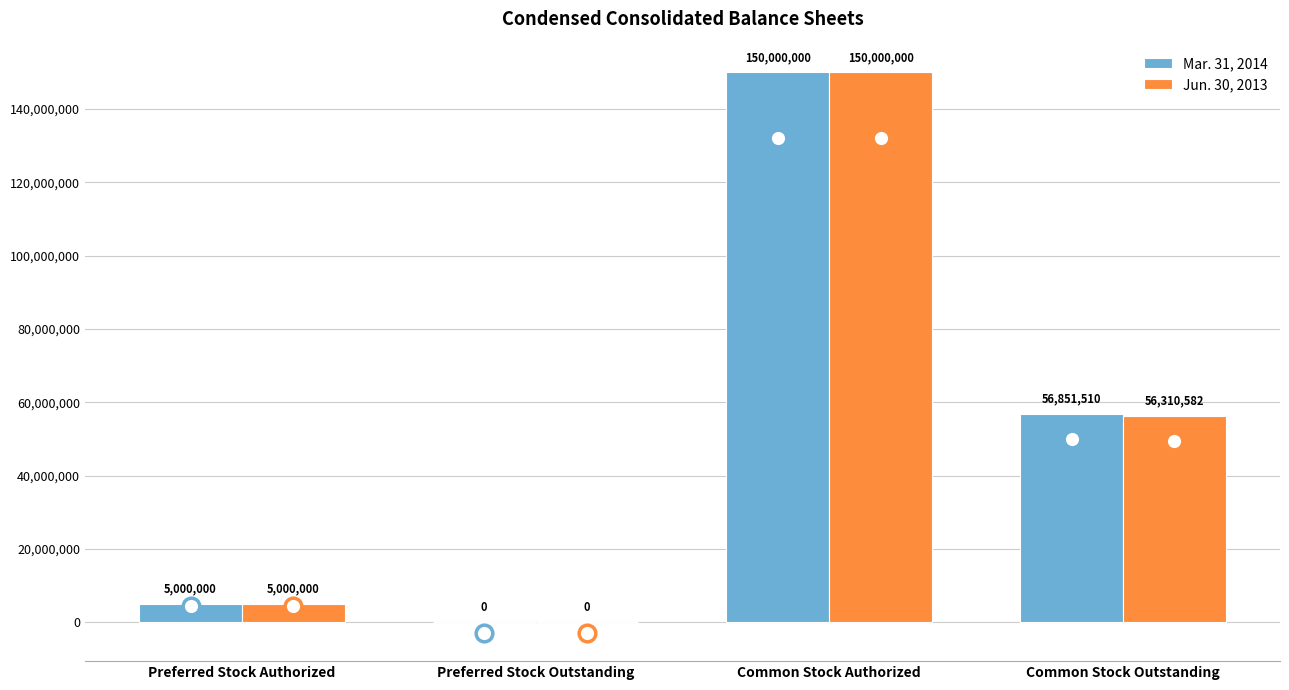

Which series changed the most between Preferred Stock Outstanding and Common Stock Outstanding?

Mar. 31, 2014